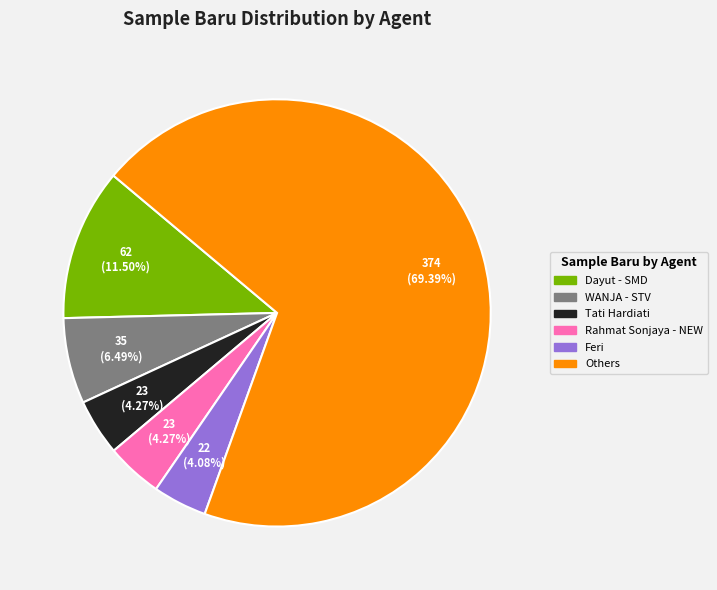

Combined, do Dayut - SMD and Rahmat Sonjaya - NEW account for over 50%?

No